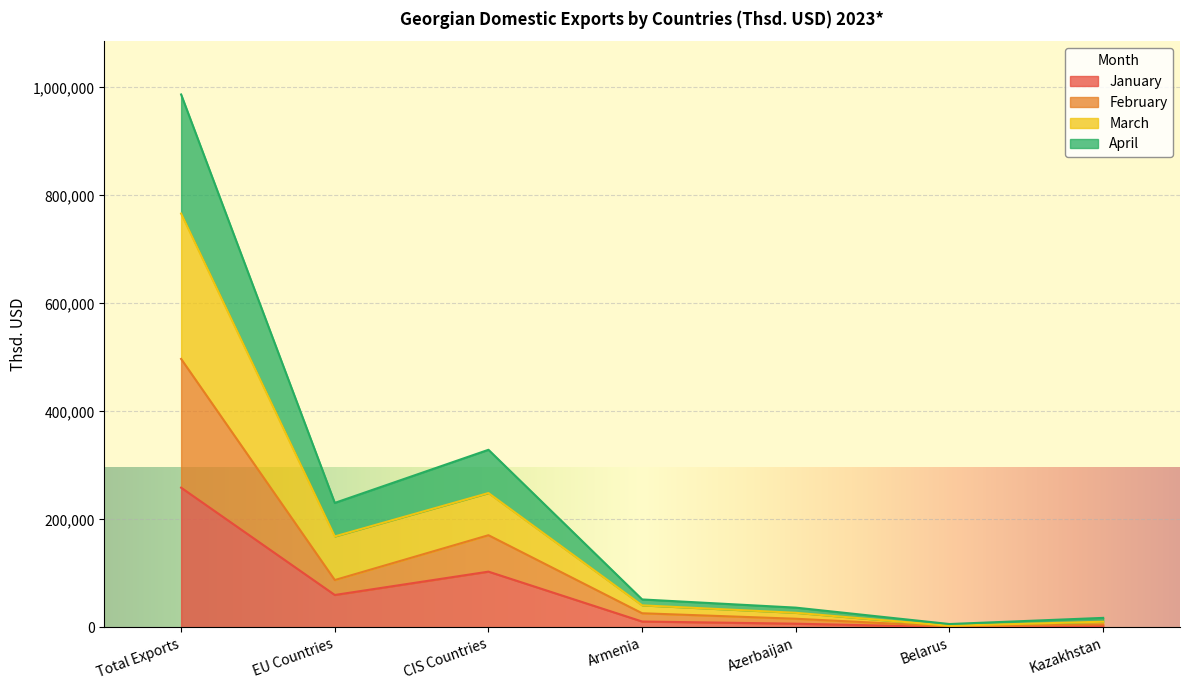

At which category is the sum across all series the highest?

Total Exports